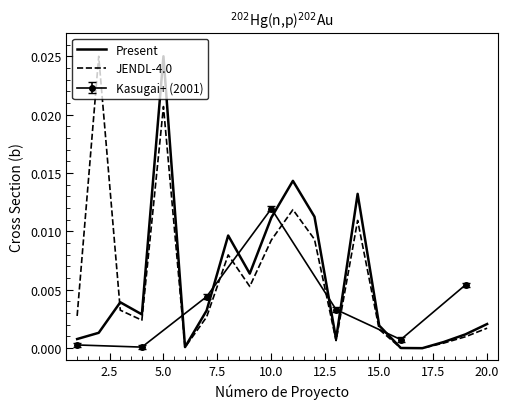

In Present, how many points are lower than both neighbors (excluding endpoints)?

5